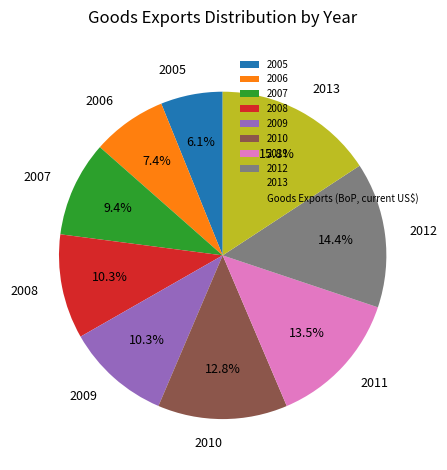

Between 2006 and 2008, which is larger?

2008